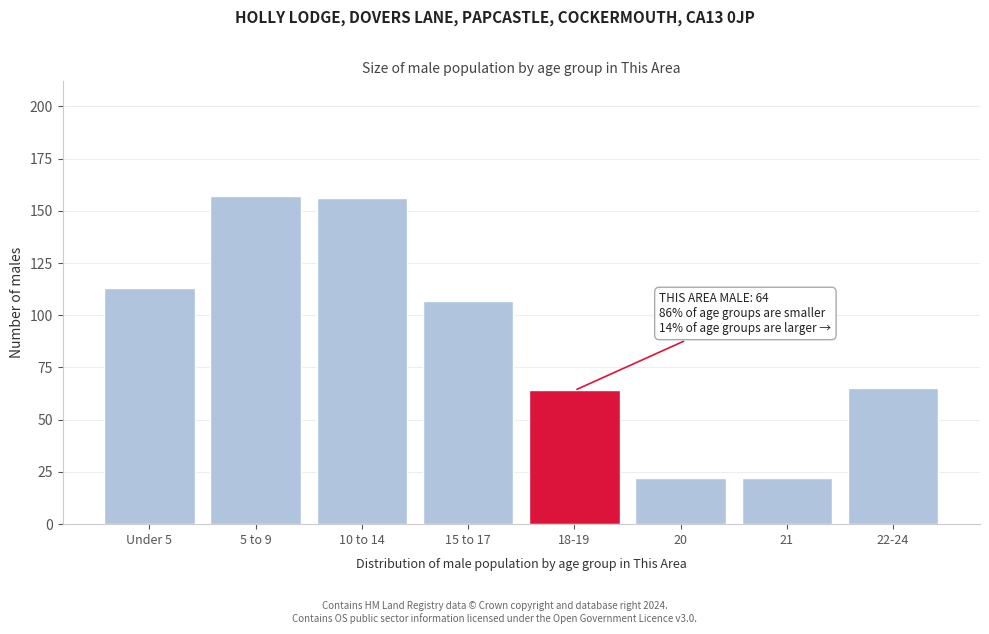

Reading left to right, extract all data points from this chart.

113	157	156	107	64	22	22	65